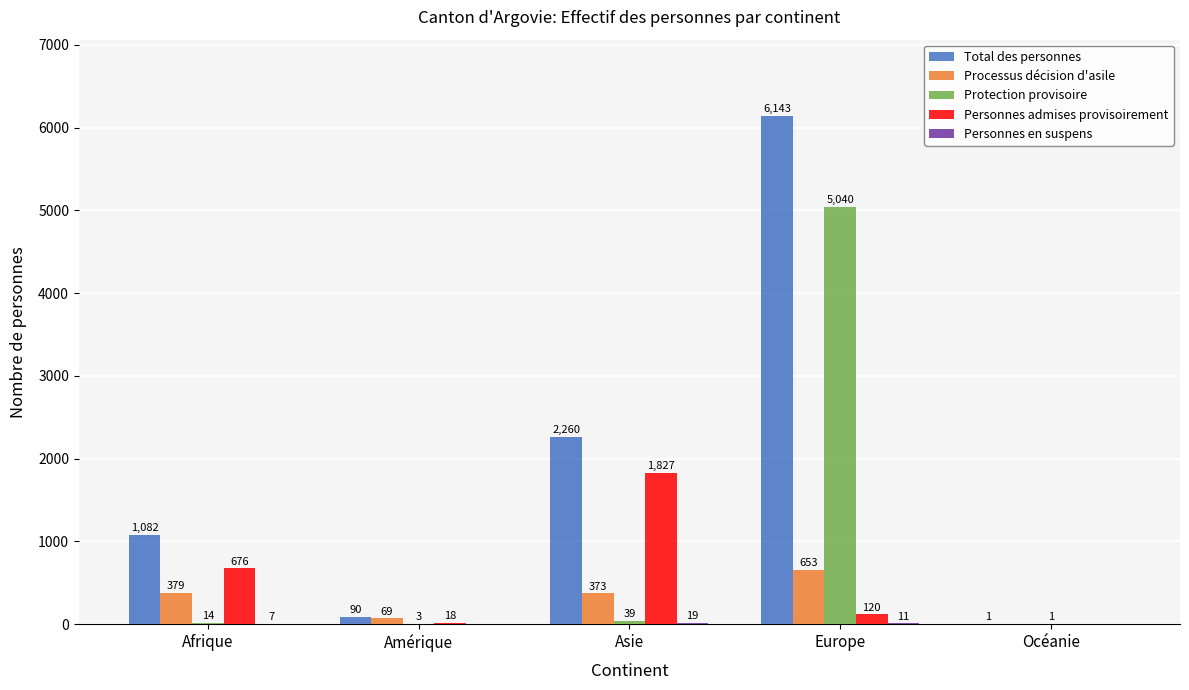

Is it true that Personnes admises provisoirement equals 239 at Afrique?

False